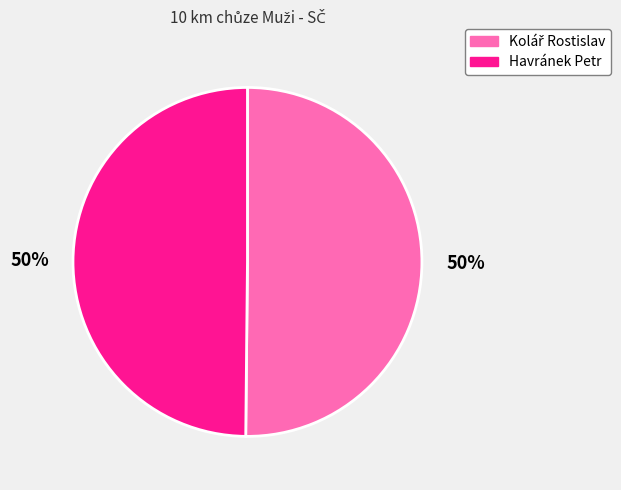

To the nearest percent, what is the average slice percentage?

50%